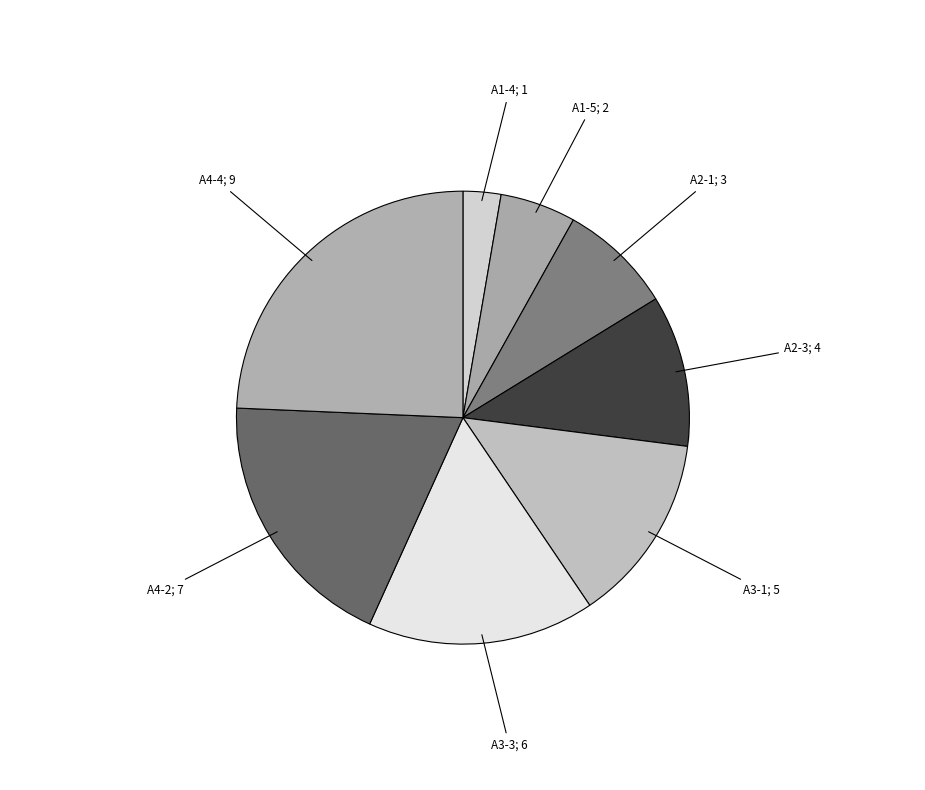

Which slice is the smallest?

A1-4